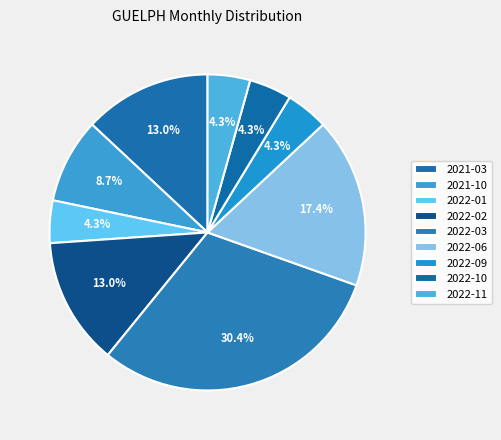

Approximately how many times larger is the value at 2022-09 compared to 2021-03?

0.3